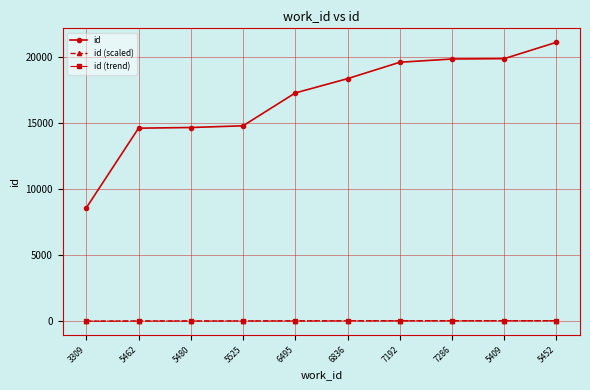

What is the difference between the id values at 5452 and 5409?

1239.0